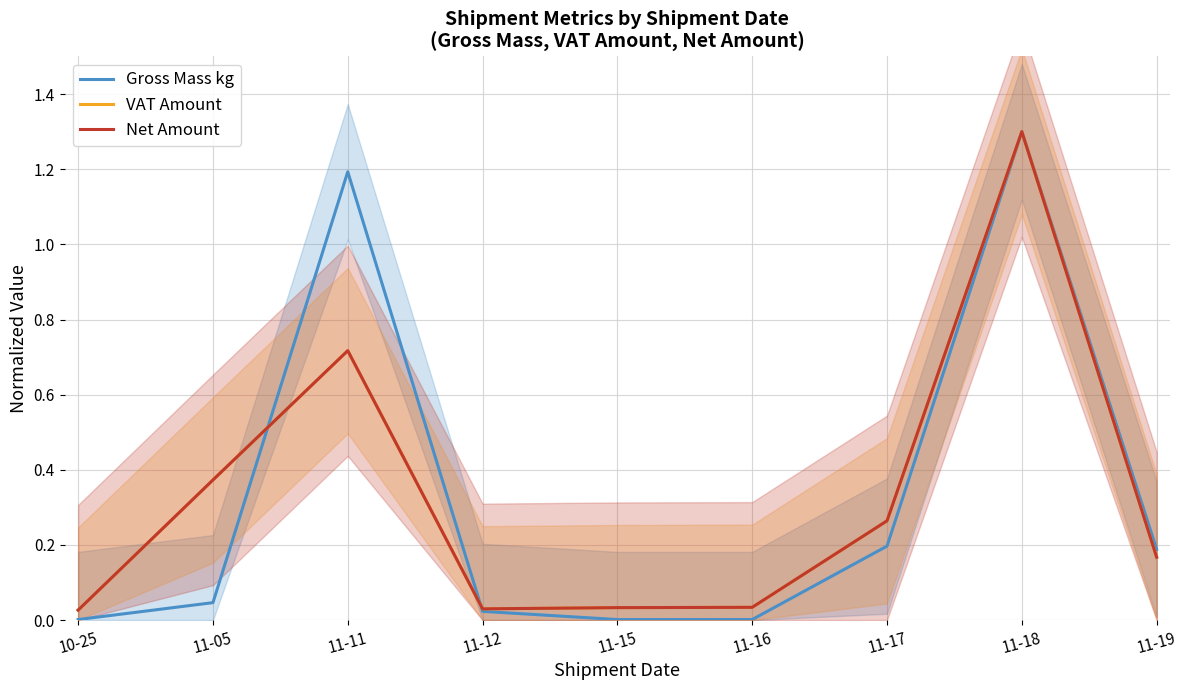

List the labels in order of VAT Amount value, largest first.

11-18, 11-11, 11-05, 11-17, 11-19, 11-16, 11-15, 11-12, 10-25